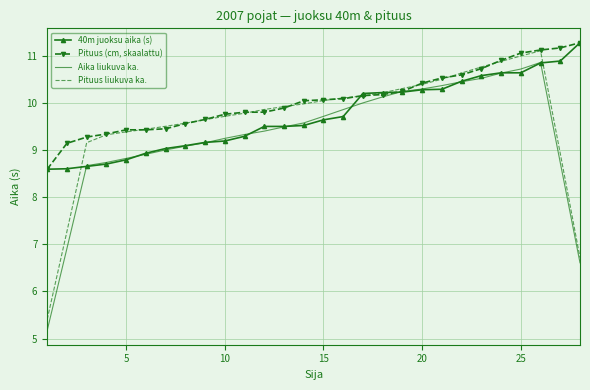

Which series has the largest total across all categories?

Pituus (cm, skaalattu)